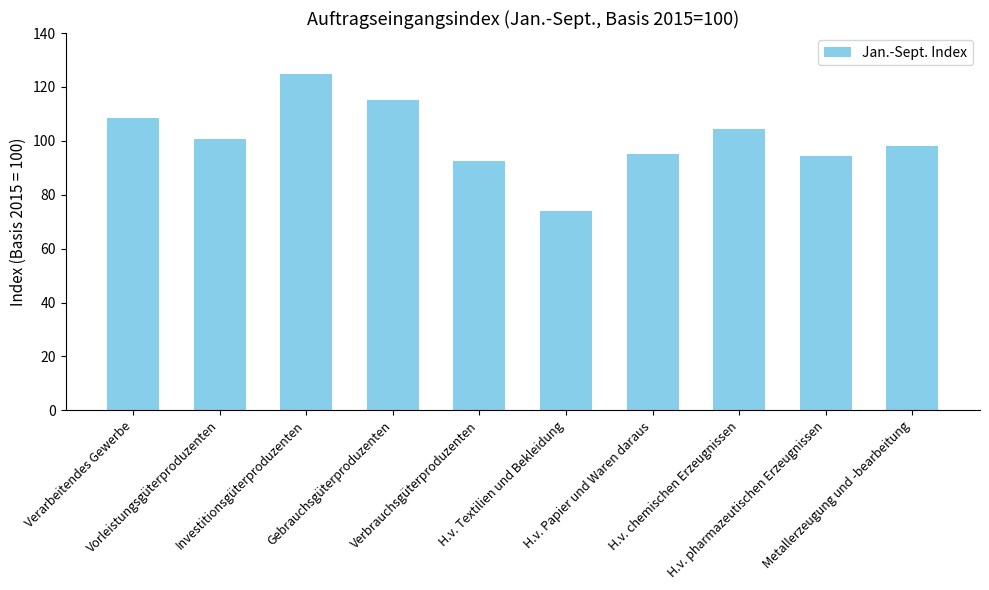

What is the difference between the maximum and minimum values?

51.1